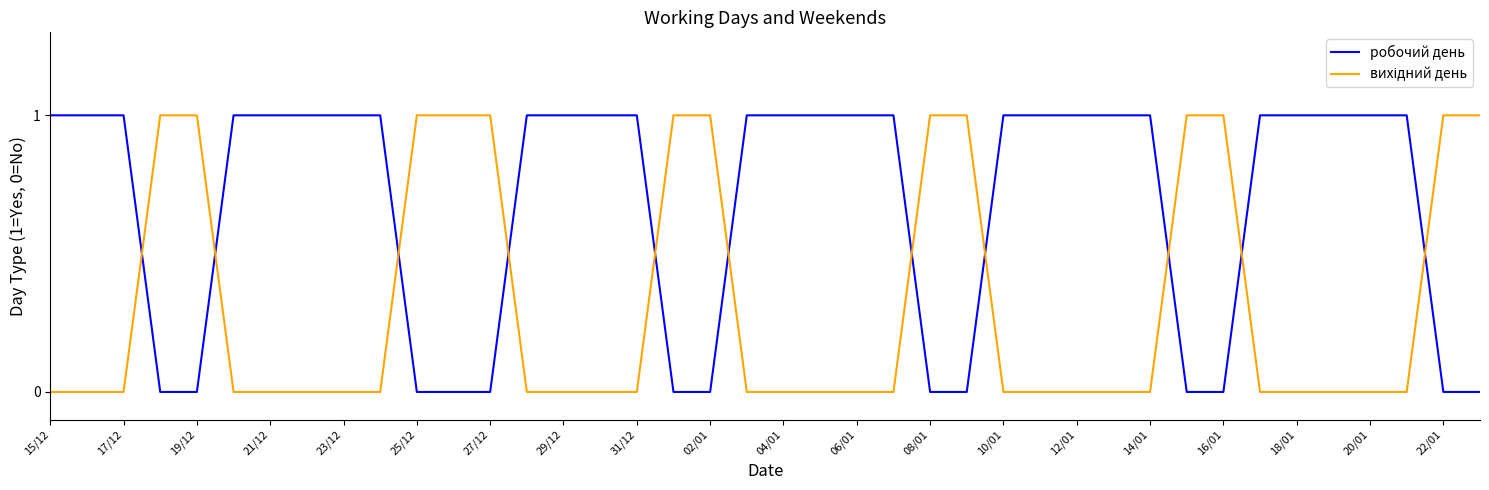

Which series has the largest total across all categories?

робочий день